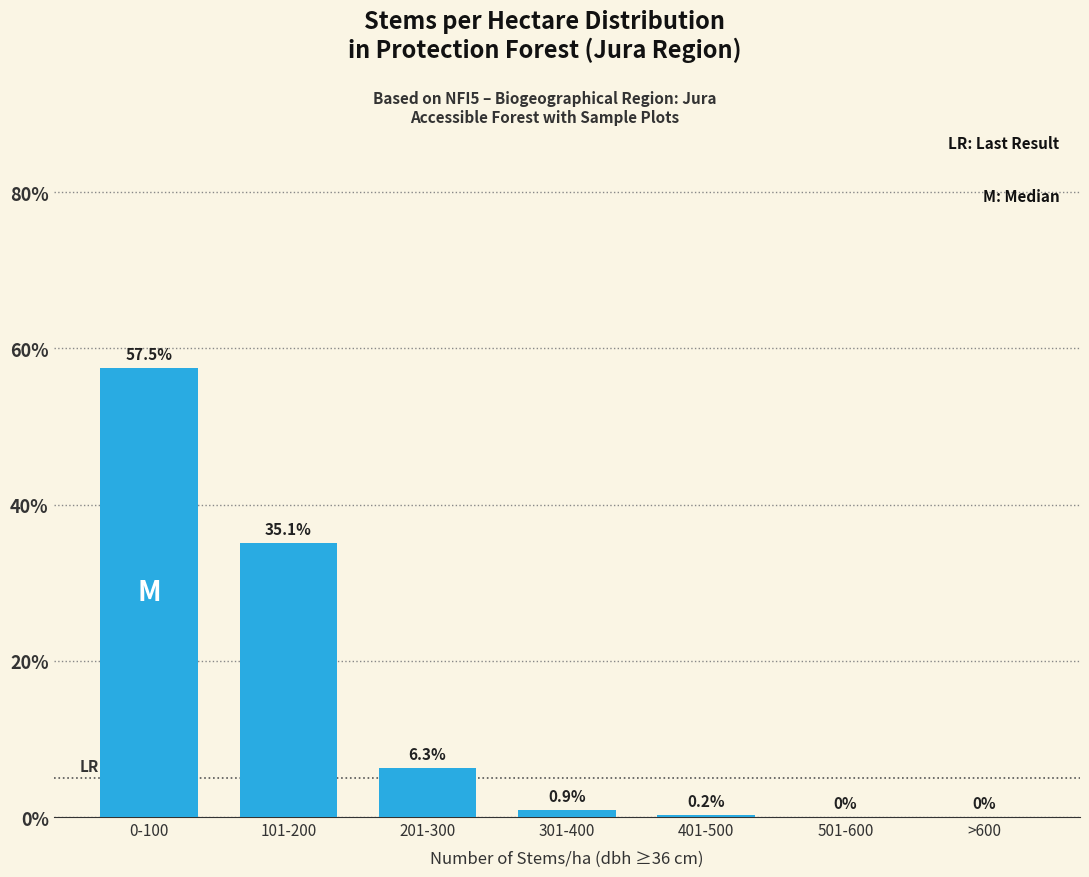

Reading right to left, what are all the values shown in this chart?

>600=0.0	501-600=0.0	401-500=0.2	301-400=0.9	201-300=6.3	101-200=35.1	0-100=57.5